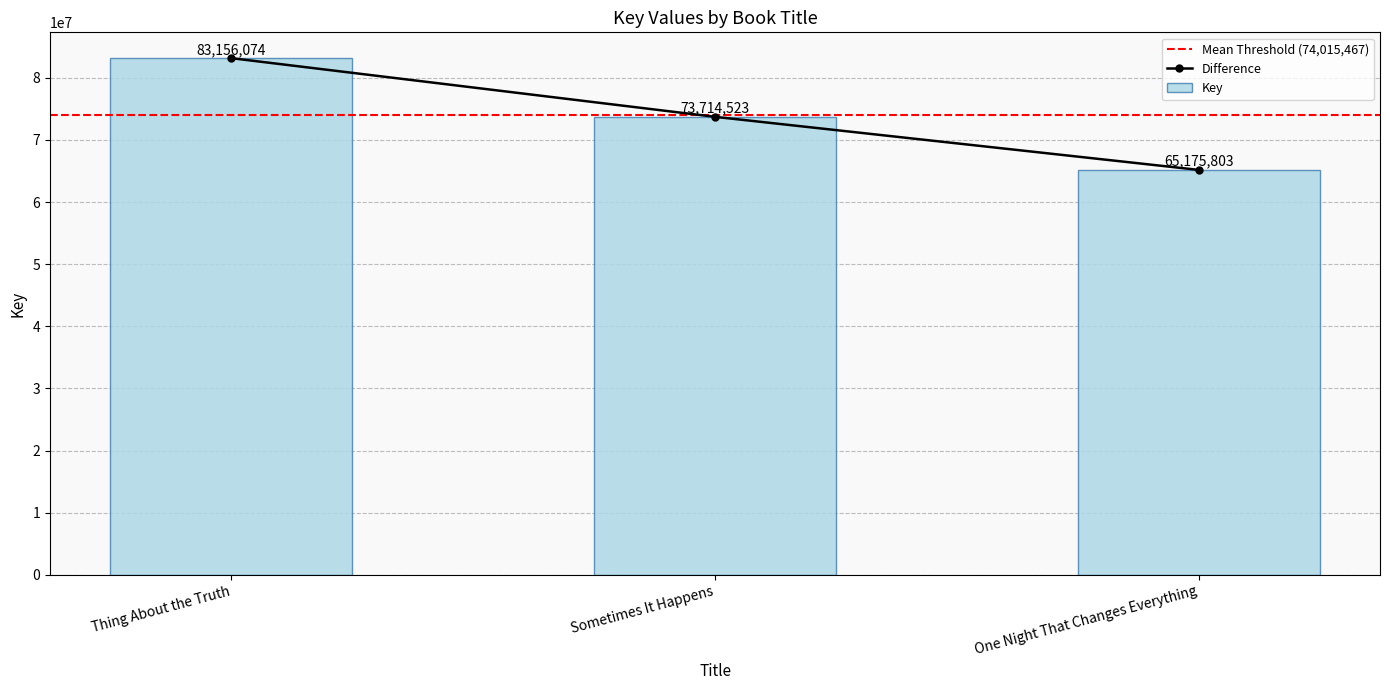

At which label is the value closest to 74165938?

Sometimes It Happens